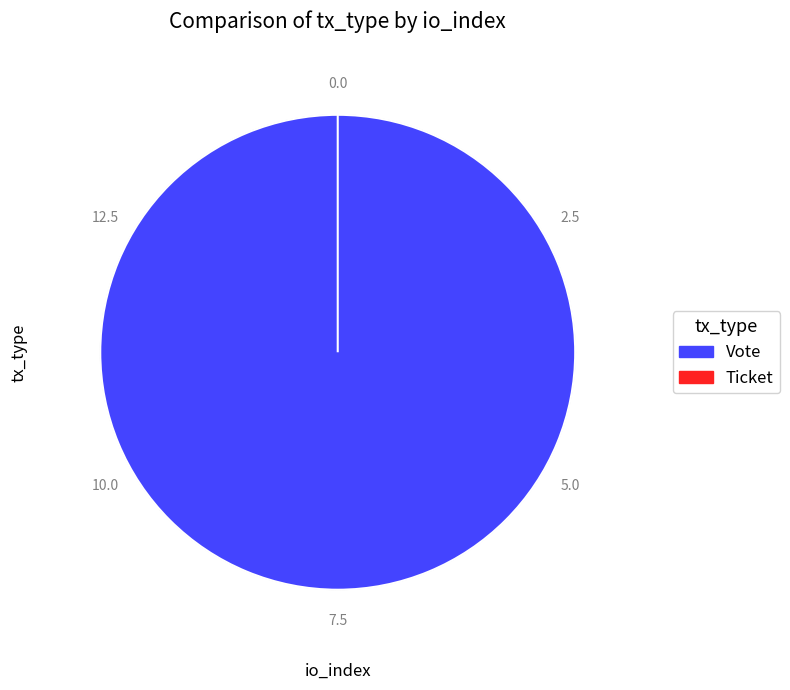

To the nearest percent, what is the difference between the Vote and Ticket slice percentages?

100%